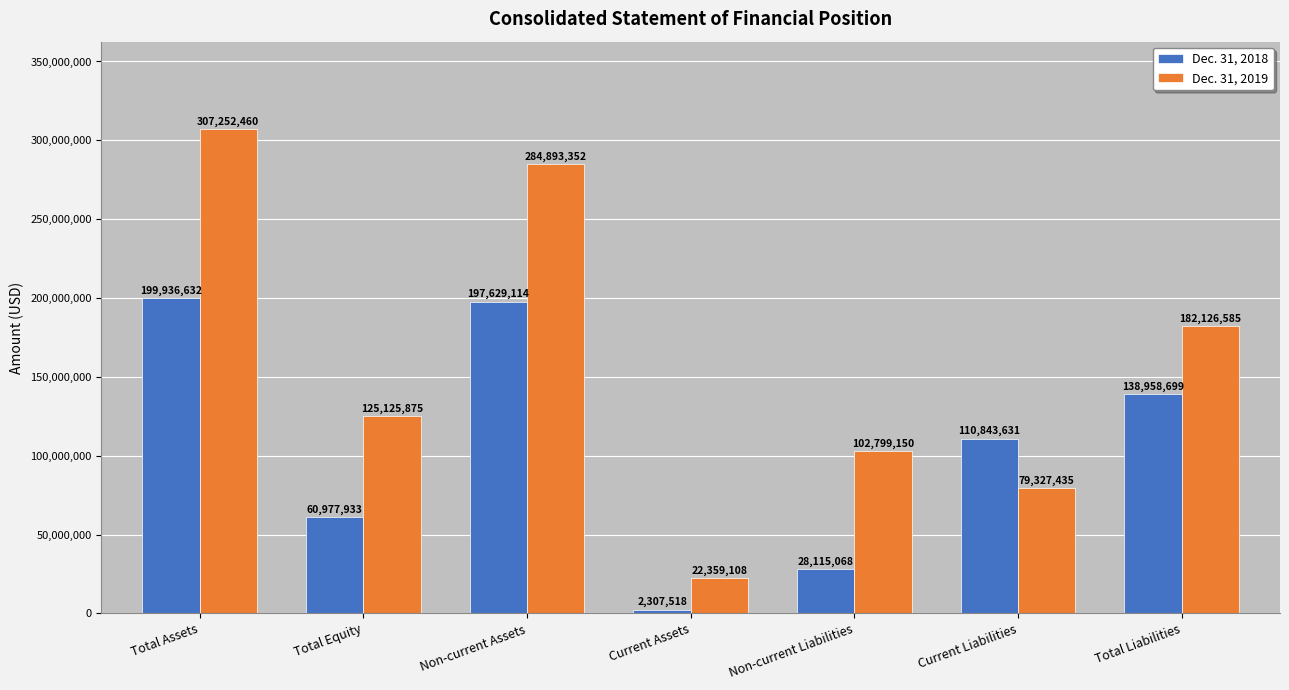

Rank the series by their maximum value, from highest to lowest.

Dec. 31, 2019, Dec. 31, 2018